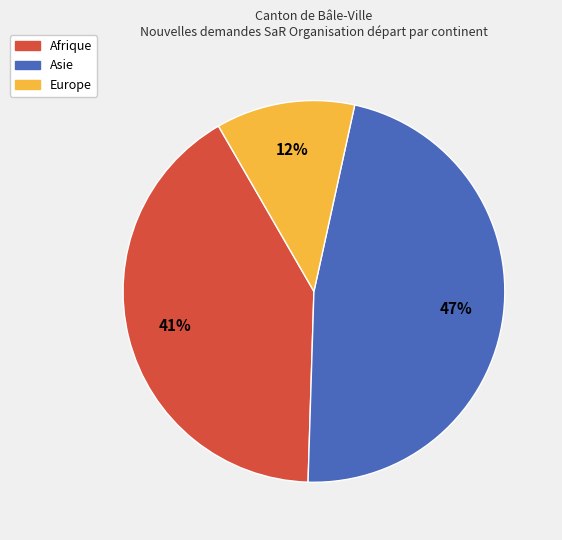

What is the ratio of the value at Afrique to the value at Asie?

0.9